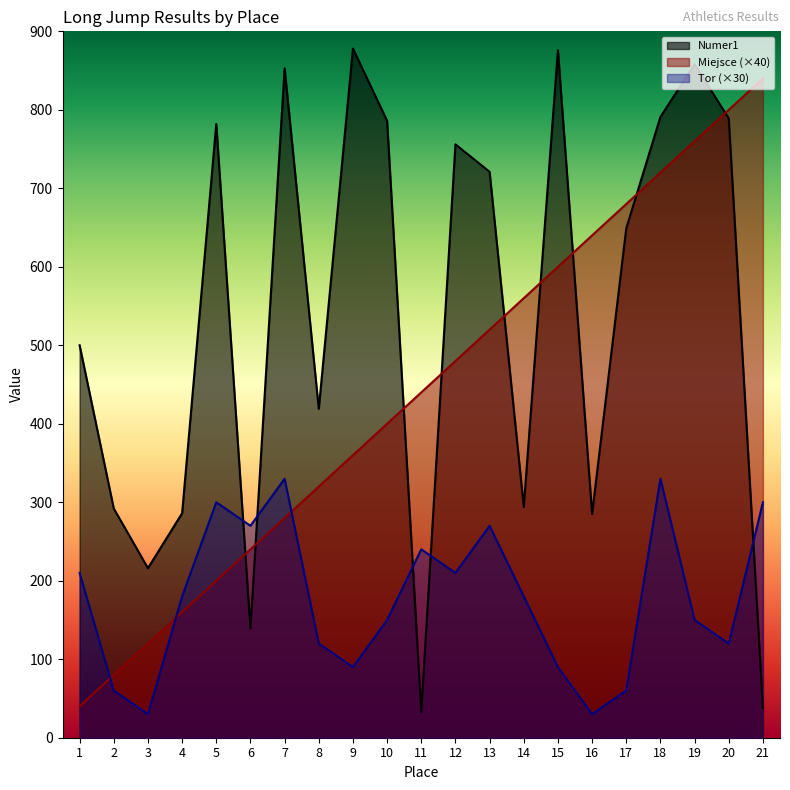

Between 4 and 10, which series saw the biggest shift?

Numer1